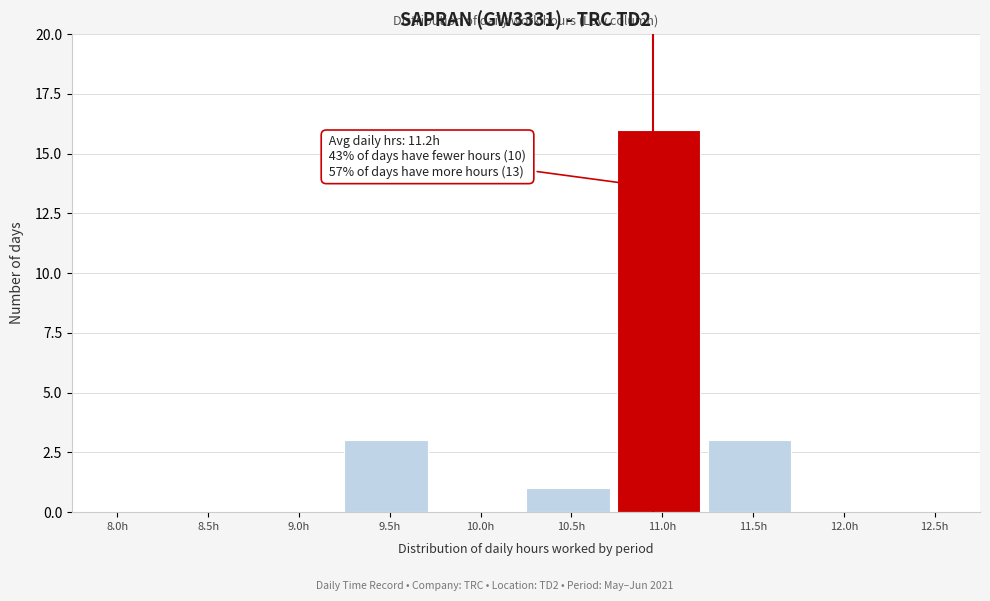

Reading left to right, extract all data points from this chart.

8.0h=0	8.5h=0	9.0h=0	9.5h=3	10.0h=0	10.5h=1	11.0h=16	11.5h=3	12.0h=0	12.5h=0